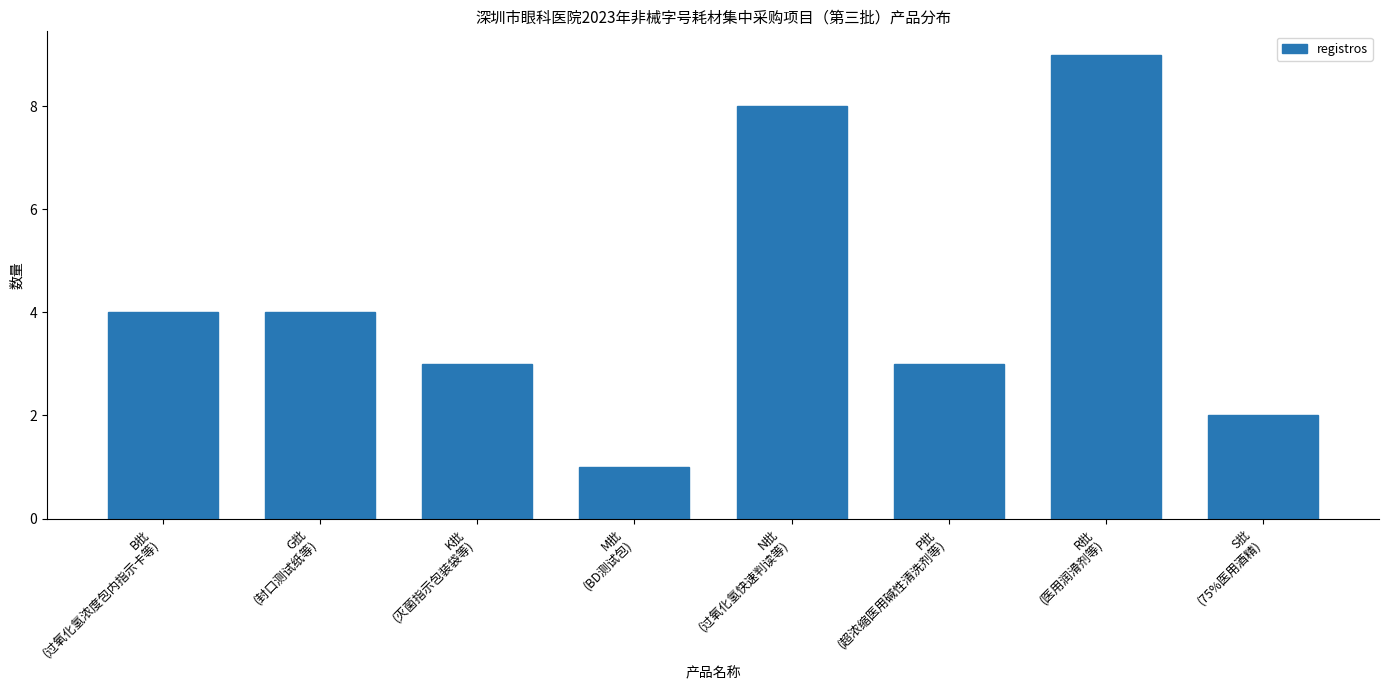

Reading right to left, list all the values displayed in this chart.

2	9	3	8	1	3	4	4